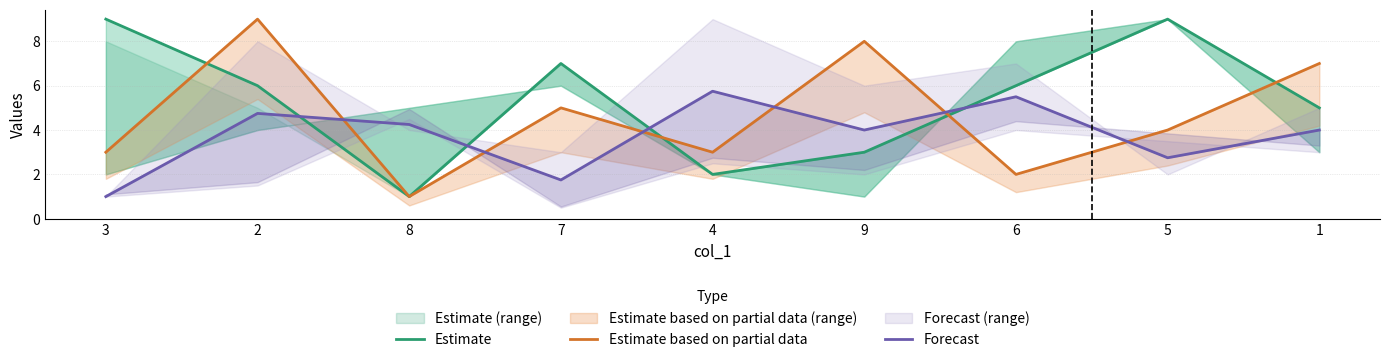

After their last crossing, which series has the higher values: Forecast or Estimate based on partial data?

Estimate based on partial data